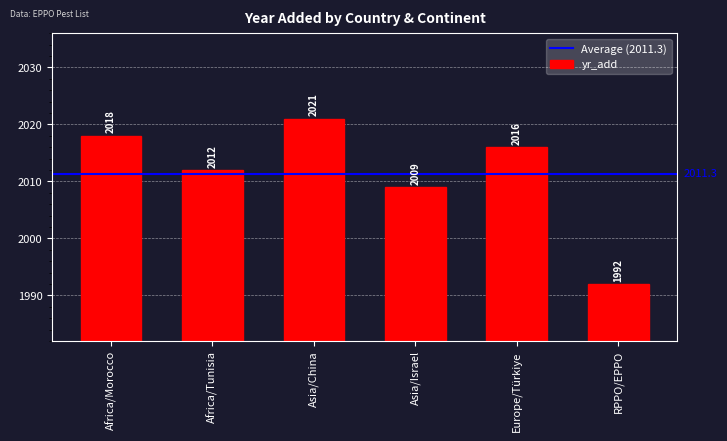

Reading left to right, what are all the values shown in this chart?

2018	2012	2021	2009	2016	1992